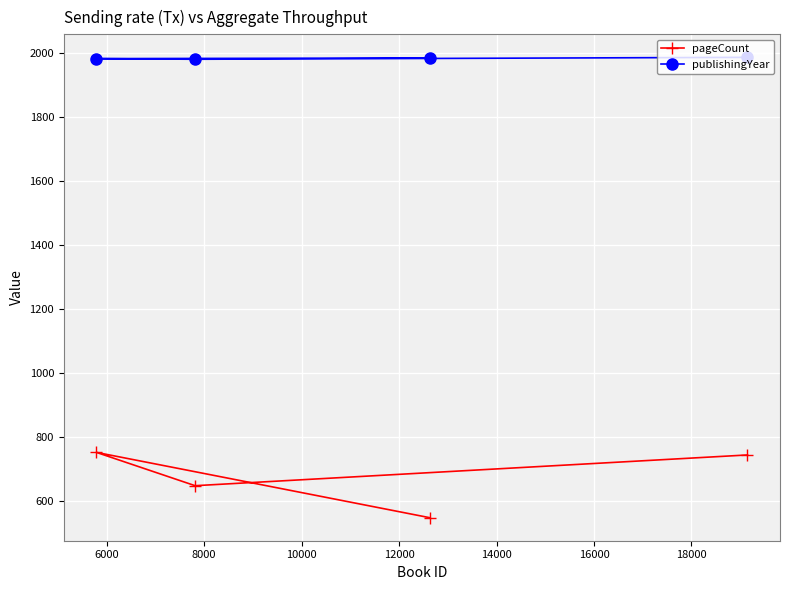

What is the smallest value displayed?

548